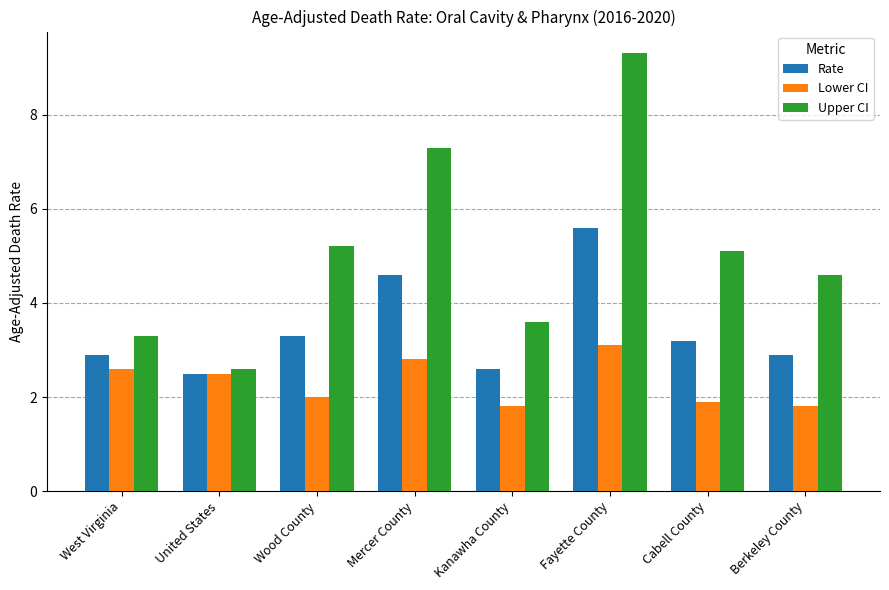

Is it true that Lower CI equals 1.8 at Kanawha County?

True